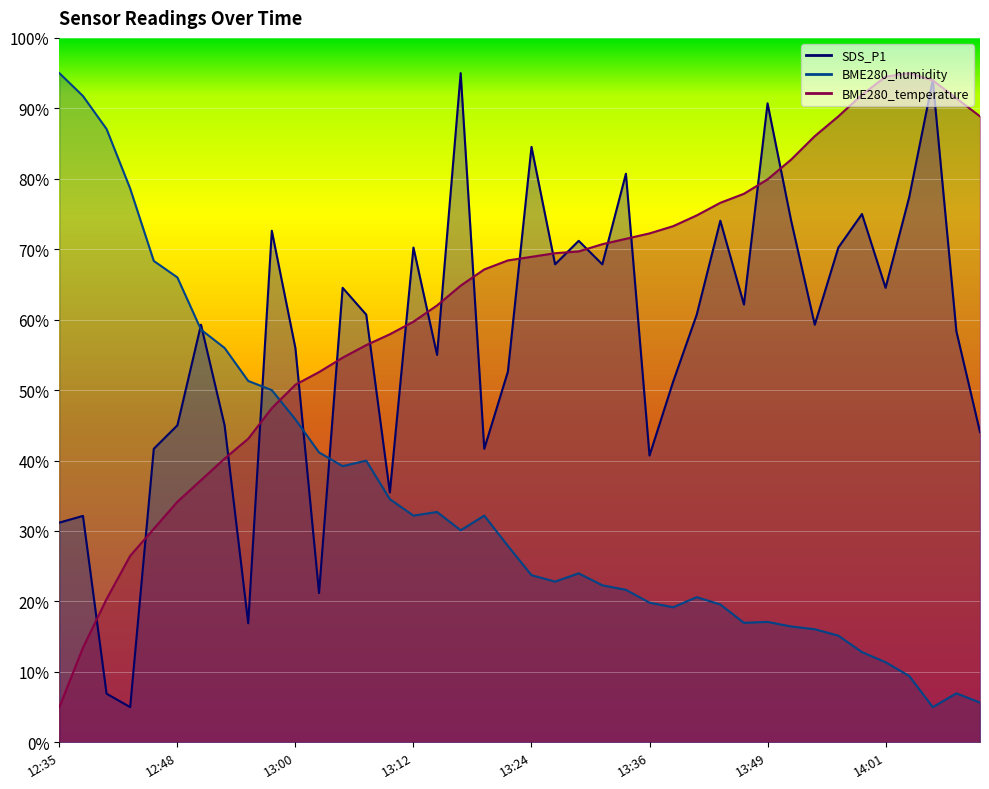

The BME280_humidity series shows 28.2 at 13:53. True or false?

False